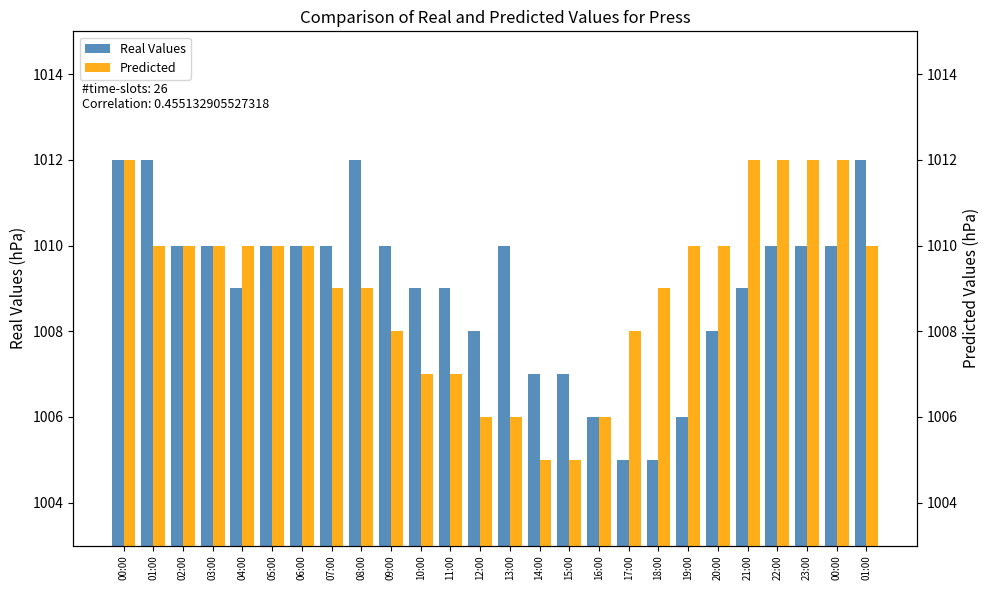

Does the chart contain stacked bars?

No